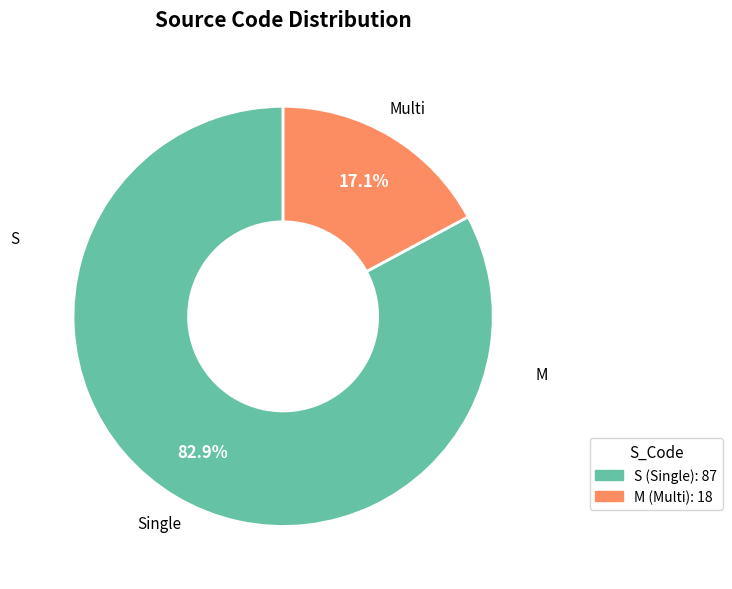

Count the number of slices in the pie.

2